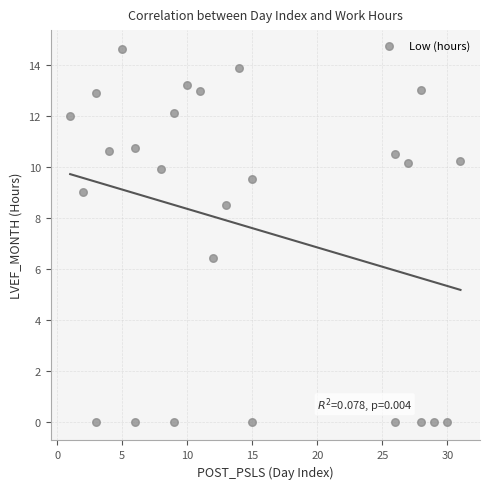

What Y value in the scatter plot is closest to 7?

6.4